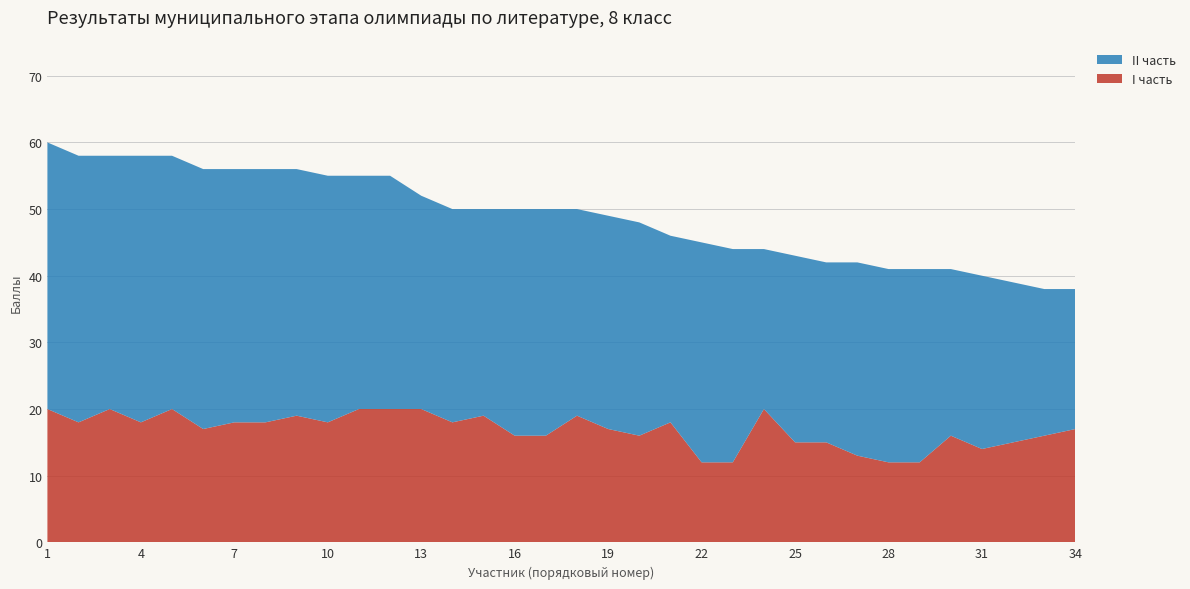

Reading right to left, what are all the values shown in this chart?

I часть: 34=17	33=16	32=15	31=14	30=16	29=12	28=12	27=13	26=15	25=15	24=20	23=12	22=12	21=18	20=16	19=17	18=19	17=16	16=16	15=19	14=18	13=20	12=20	11=20	10=18	9=19	8=18	7=18	6=17	5=20	4=18	3=20	2=18	1=20
II часть: 34=21	33=22	32=24	31=26	30=25	29=29	28=29	27=29	26=27	25=28	24=24	23=32	22=33	21=28	20=32	19=32	18=31	17=34	16=34	15=31	14=32	13=32	12=35	11=35	10=37	9=37	8=38	7=38	6=39	5=38	4=40	3=38	2=40	1=40